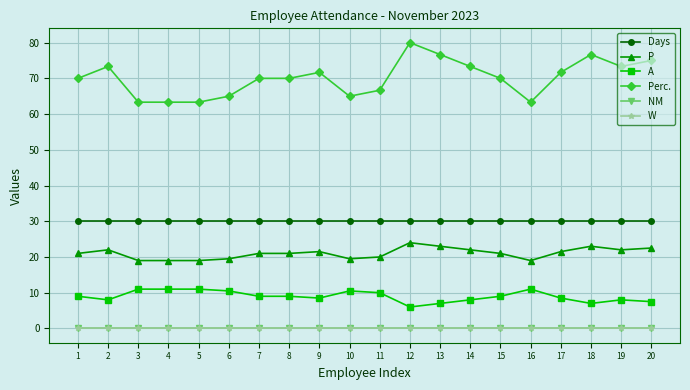

Does the chart have visible grid lines?

Yes